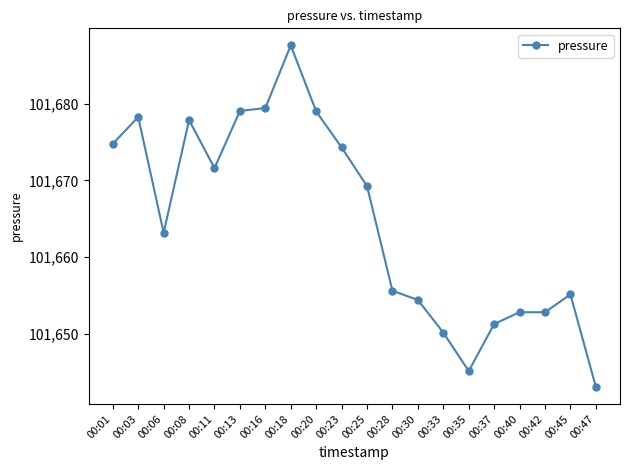

What is the sum of all values?

2033294.9